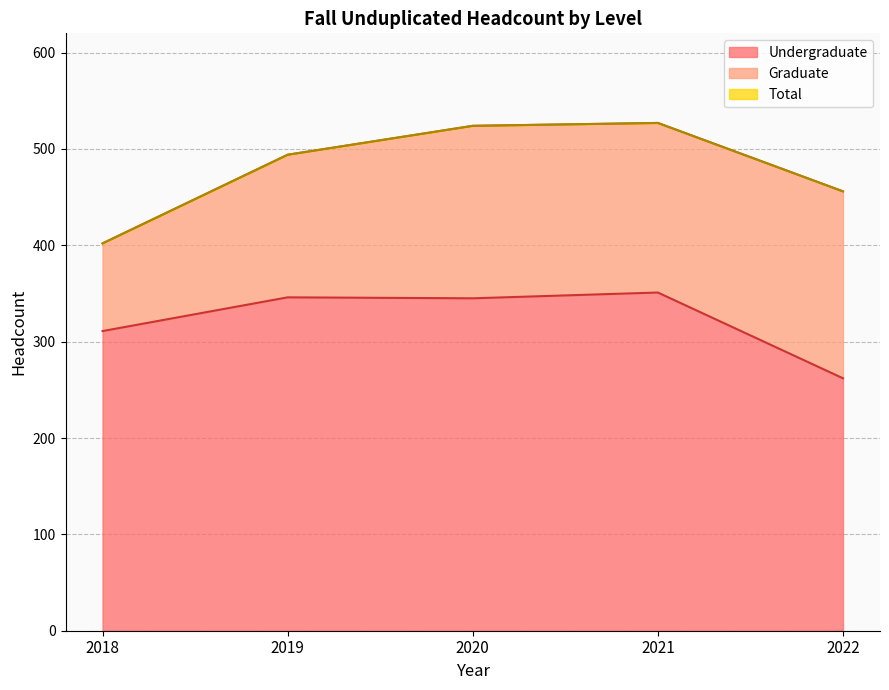

What is the difference between the Undergraduate values at 2018 and 2020?

34